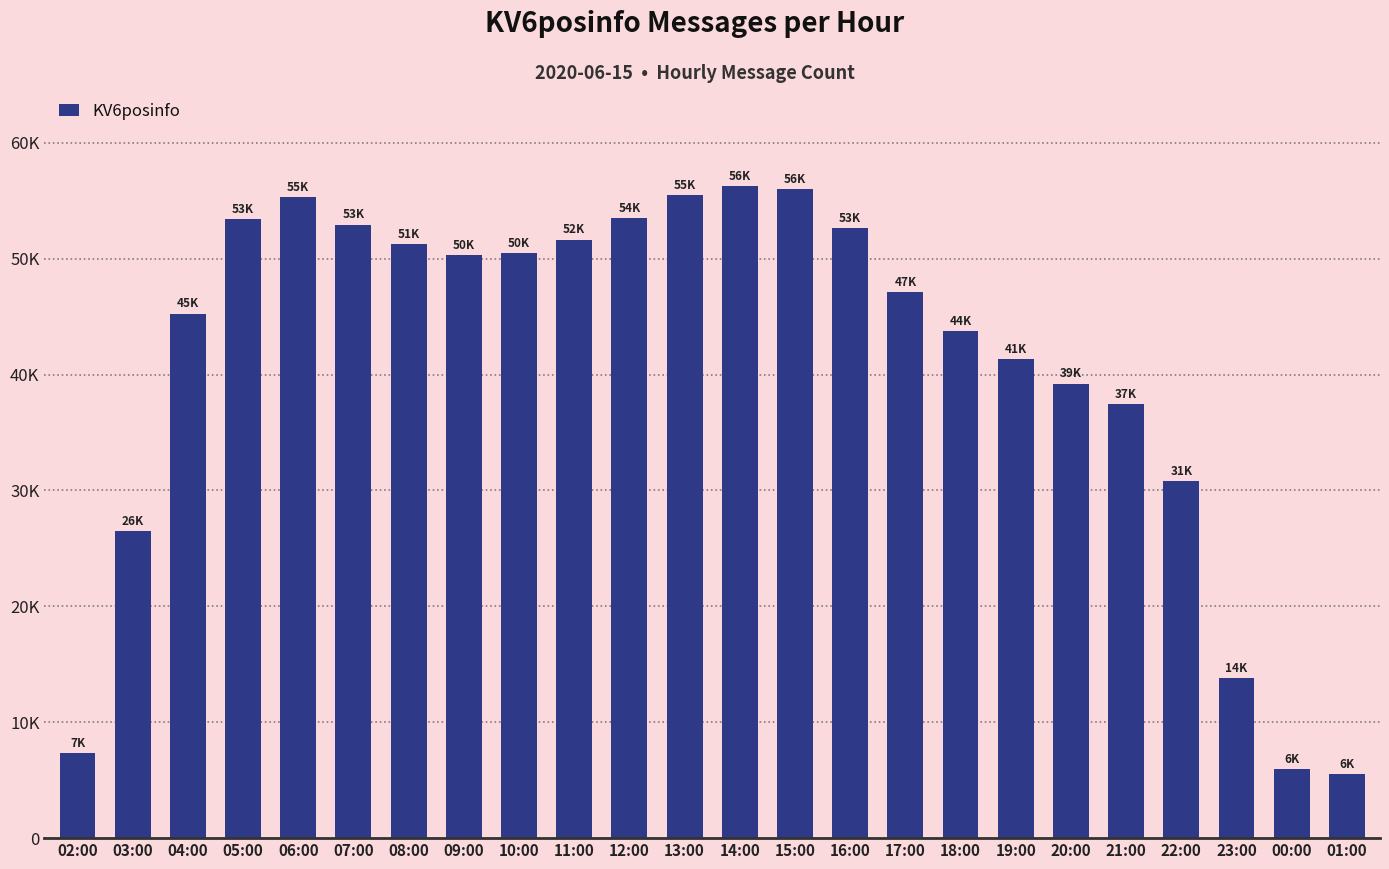

Does the chart contain any negative values?

No